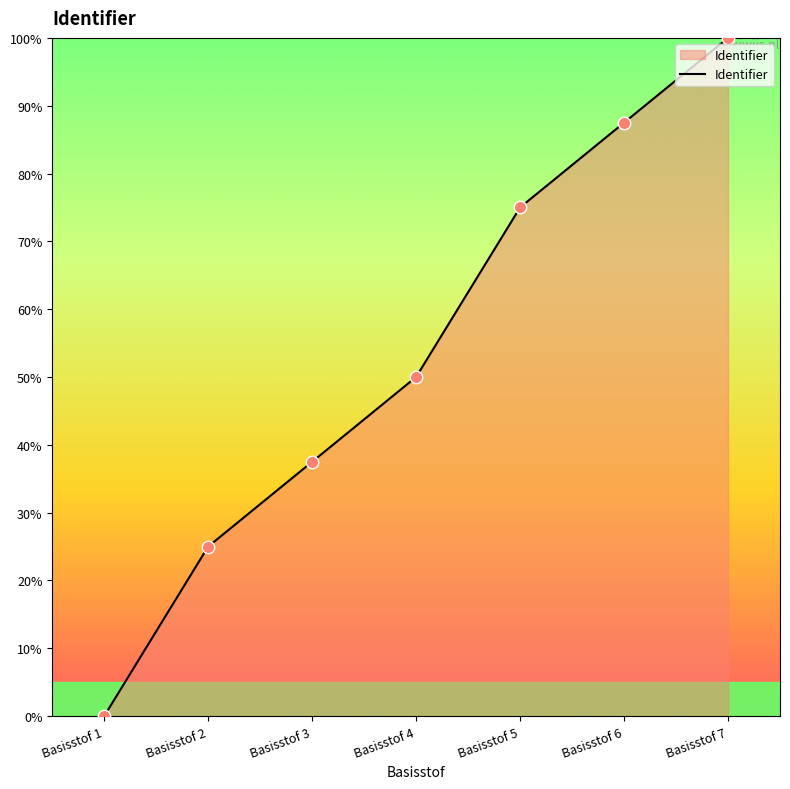

Approximately how many times larger is the value at Basisstof 5 compared to Basisstof 6?

0.9